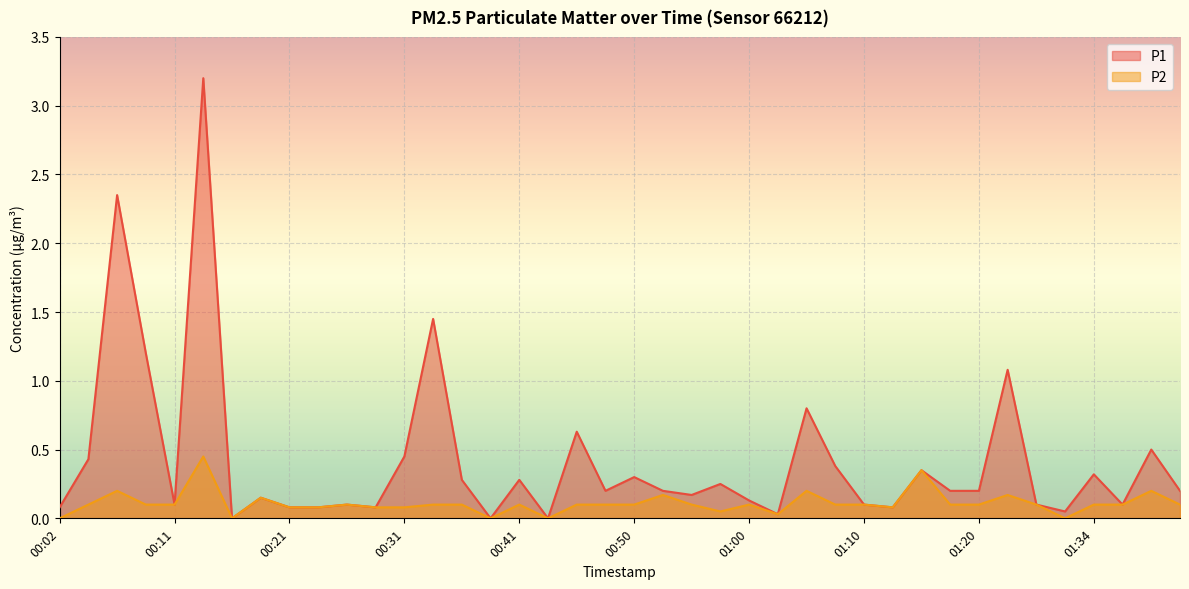

What position from the left is 00:38?

16